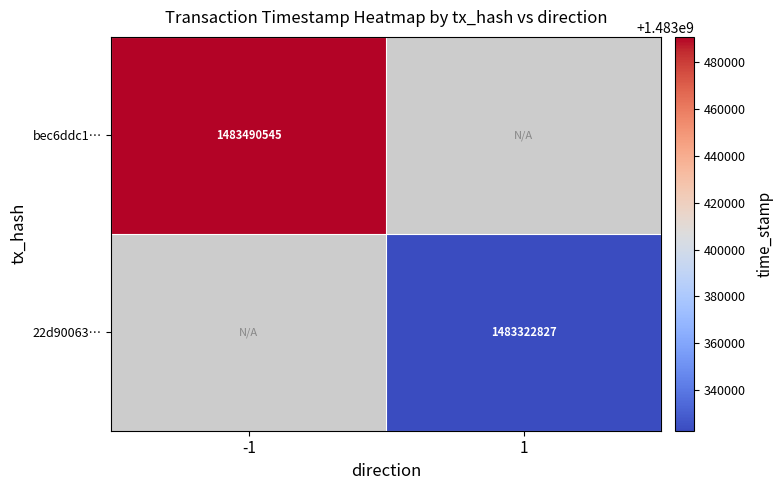

The bec6ddc1… series shows 1483490545 at -1. True or false?

True